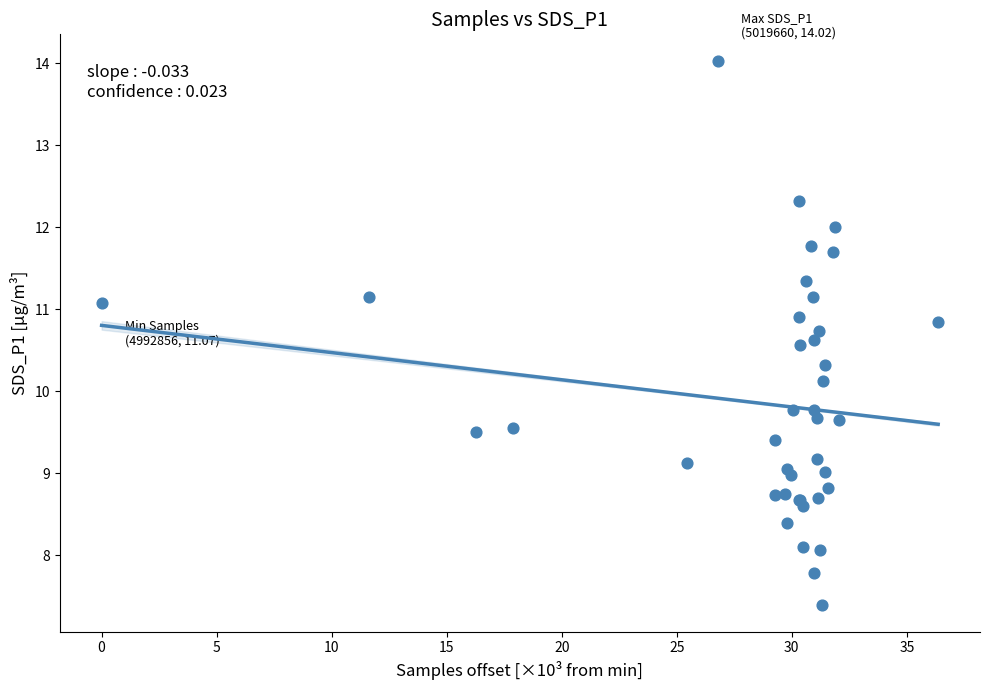

What Y value in the scatter plot is closest to 10?

10.1